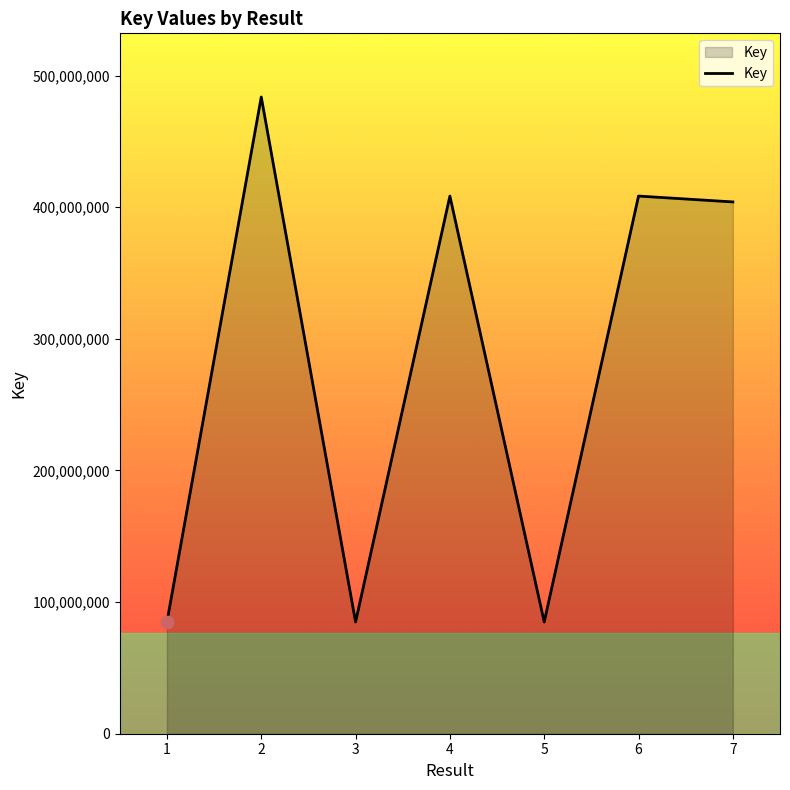

Which has a higher value, 3 or 4?

4